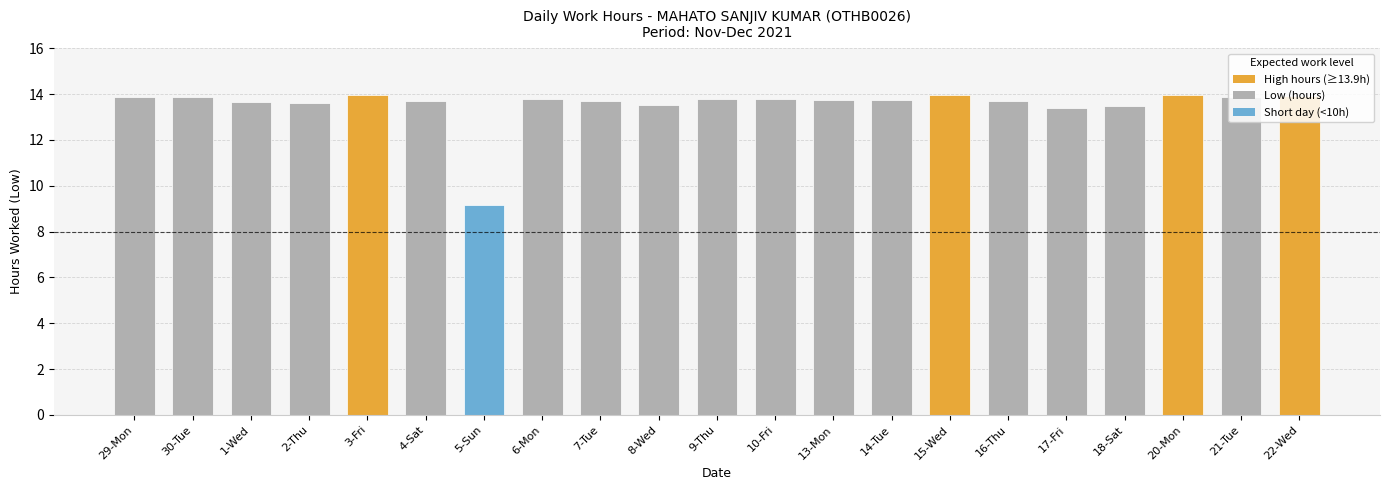

What is the sum of all values?

284.2